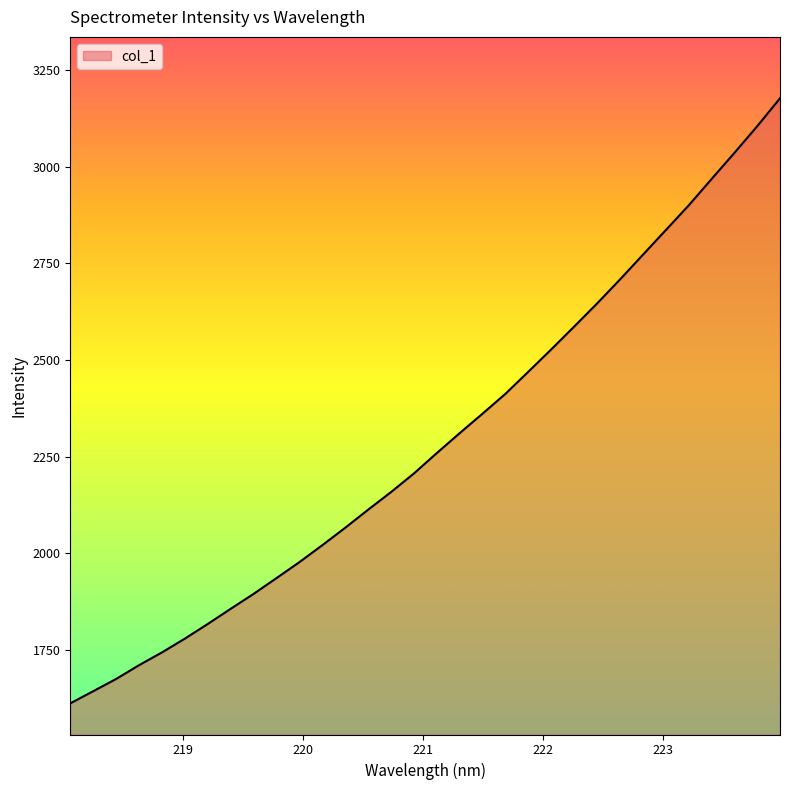

What is the greatest value displayed?

3176.9